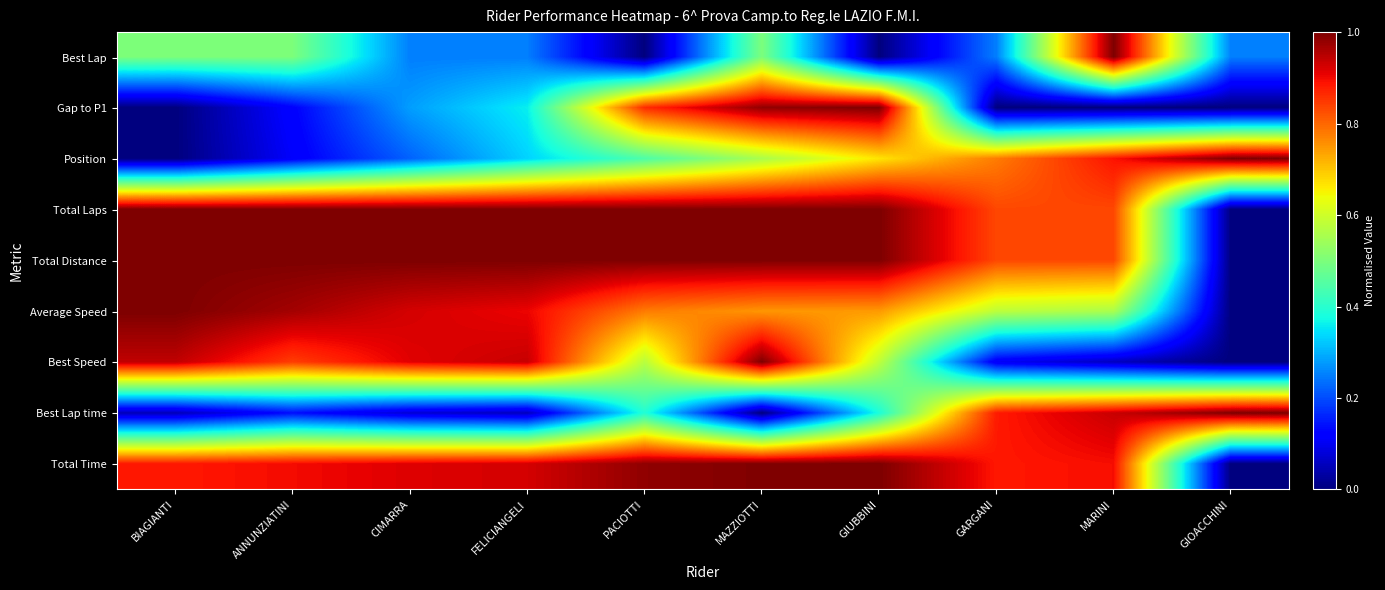

Which category has the highest value across all series?

GIUBBINI